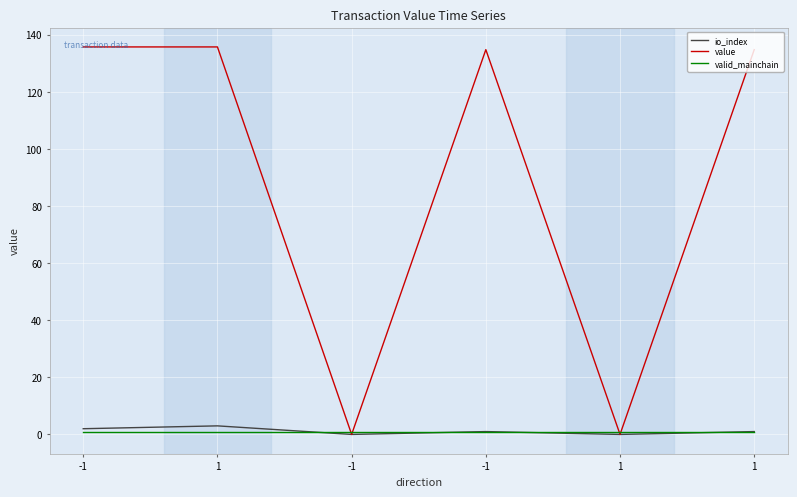

What are all the series names shown in the legend?

io_index, value, valid_mainchain